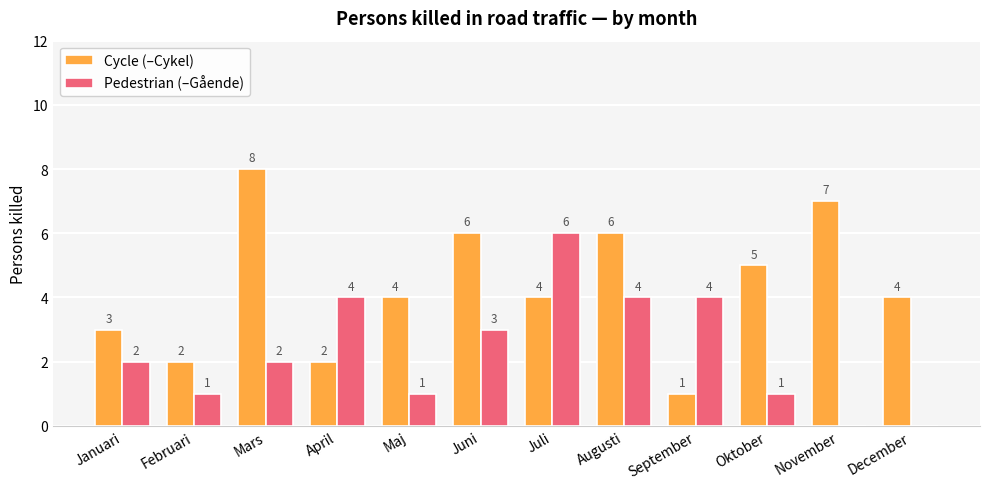

At which category does the chart reach its peak across all series?

Mars